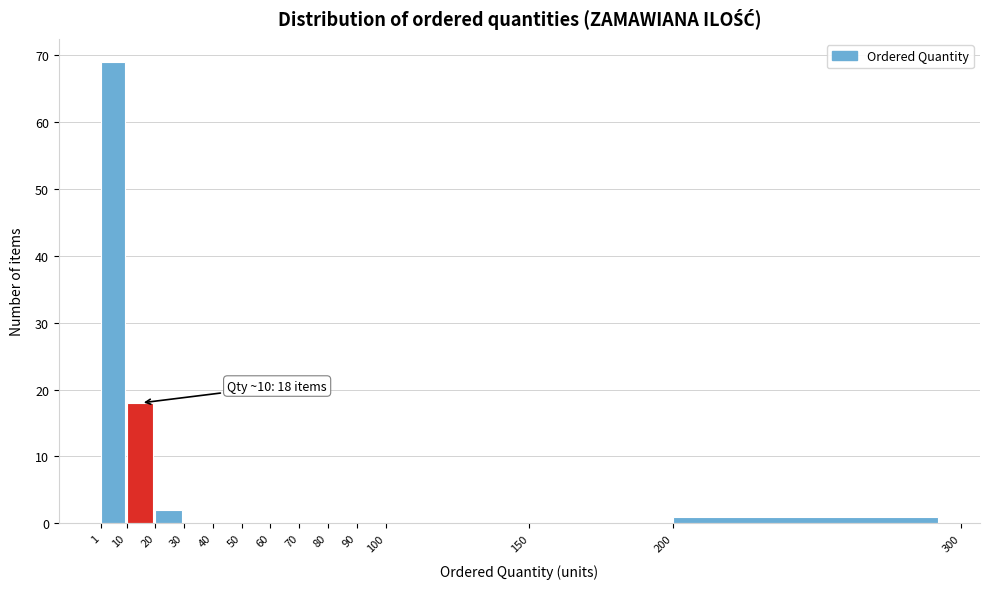

Which range on the x-axis has the tallest bar?

1 to 10